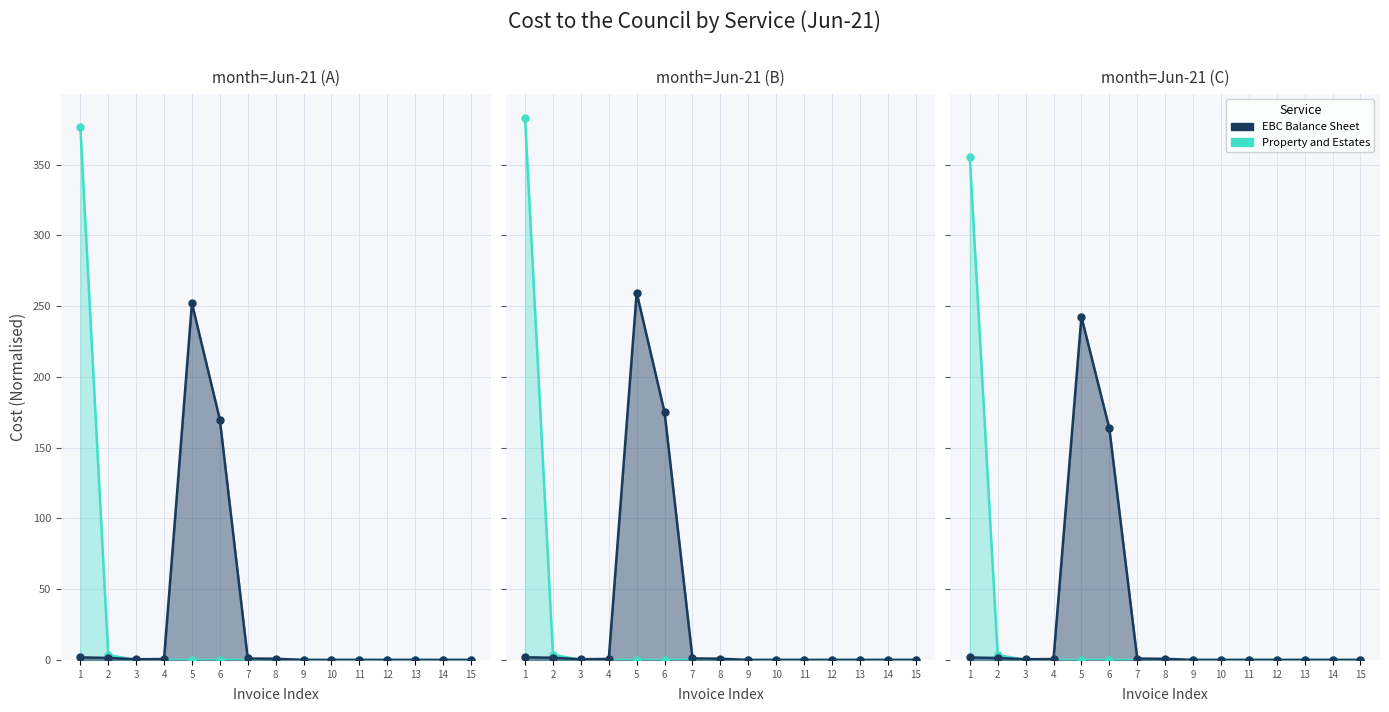

At which label is Property and Estates closest to 177?

2